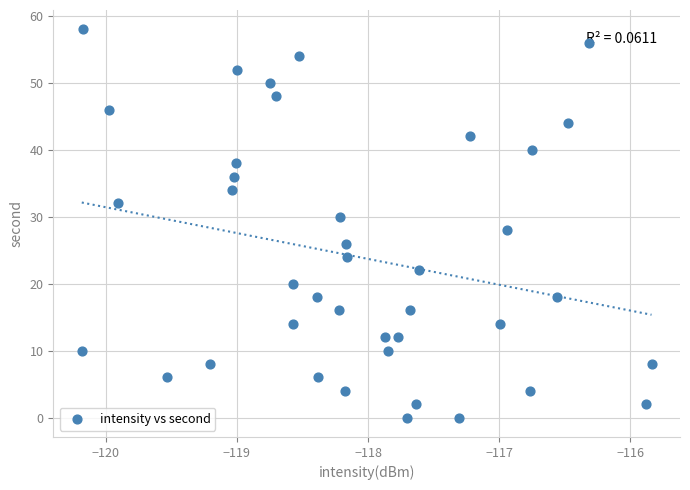

What is the range of Y values (max minus min)?

58